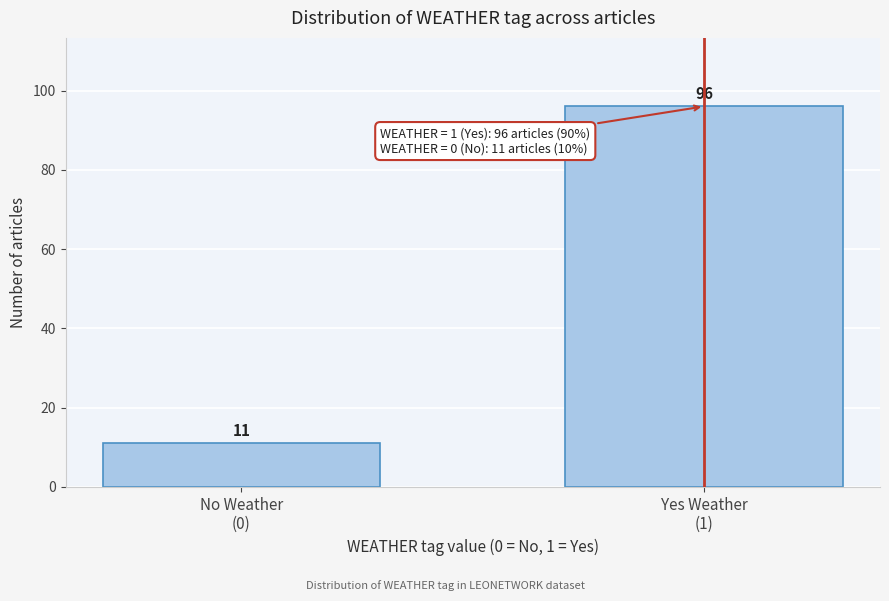

Reading right to left, transcribe all the data shown in this chart.

96	11